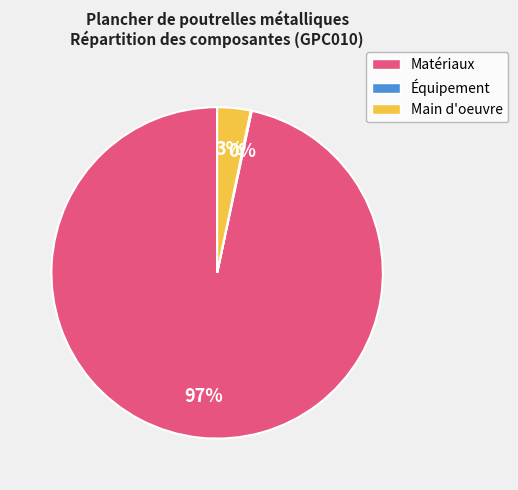

To the nearest percent, what is the difference between the largest and smallest slice percentages?

97%